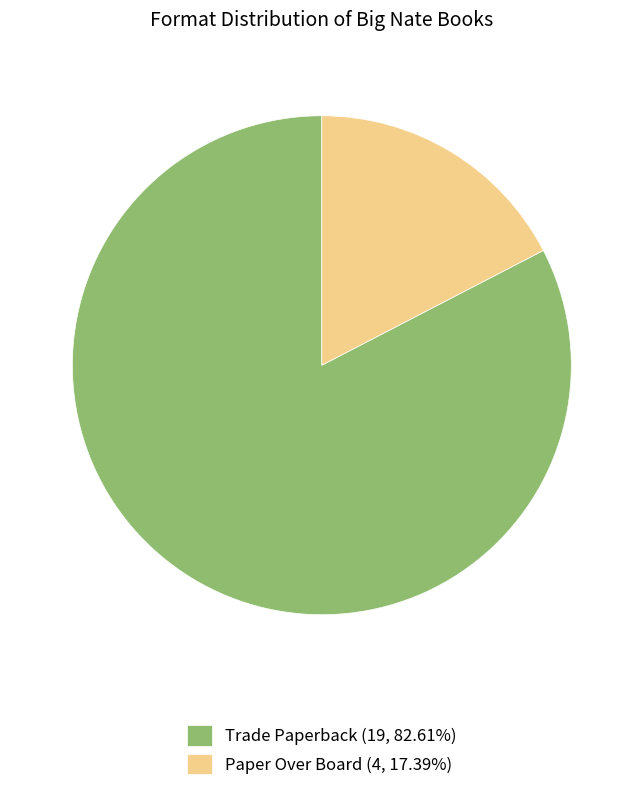

True or false: Paper Over Board accounts for 17% of the total.

True